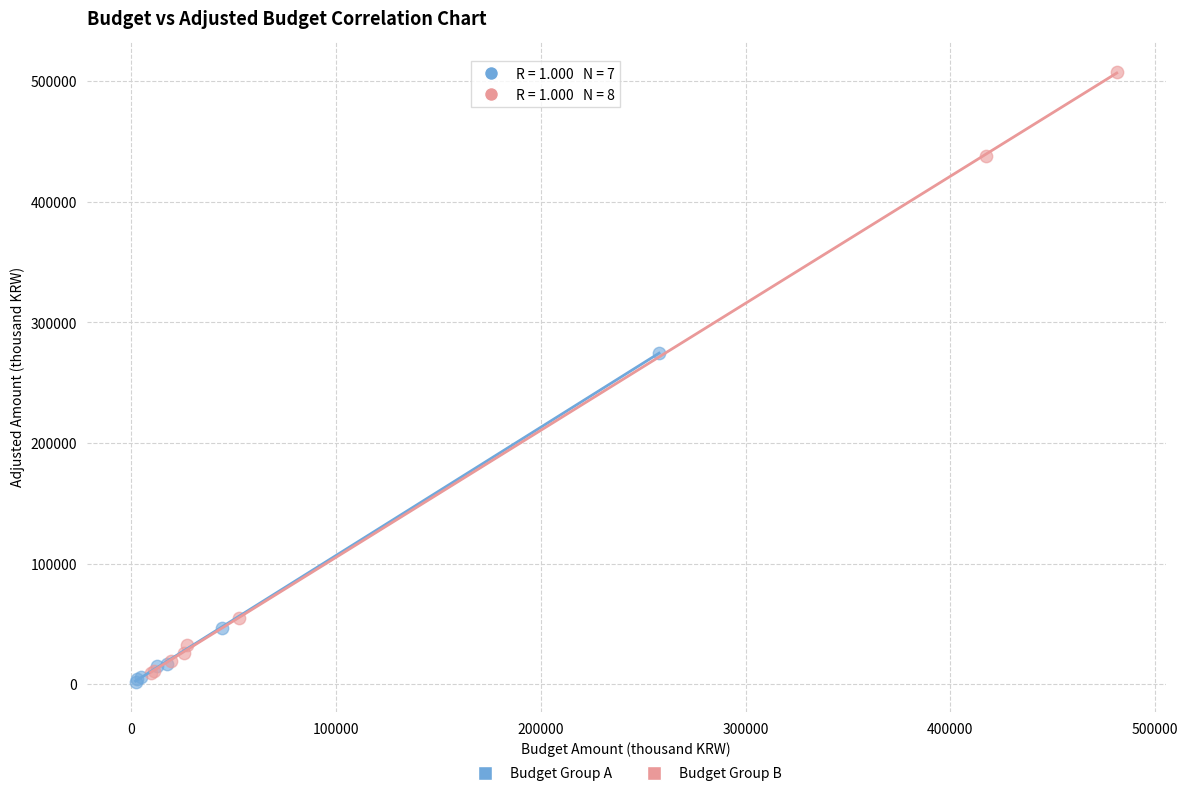

Which series reaches the maximum Y coordinate?

Budget Group B